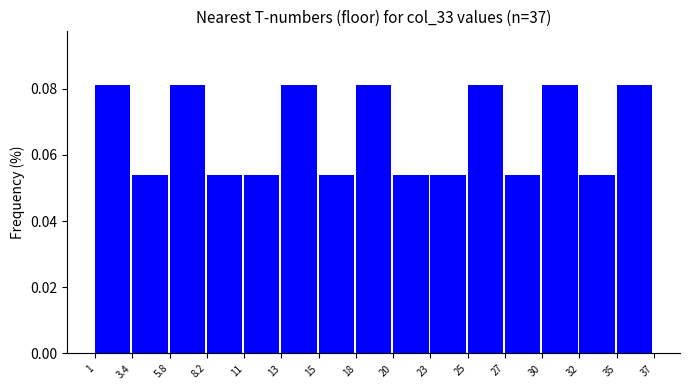

How many values are between 0 and 1?

15